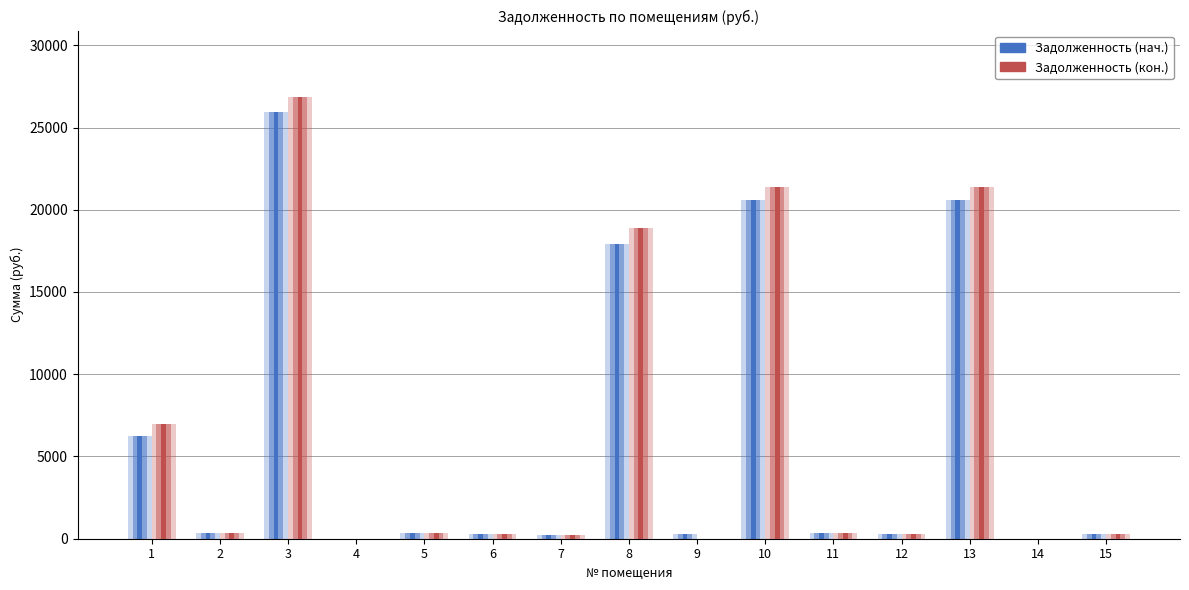

Rank the series by their average value, from highest to lowest.

Задолженность (кон.), Задолженность (нач.)